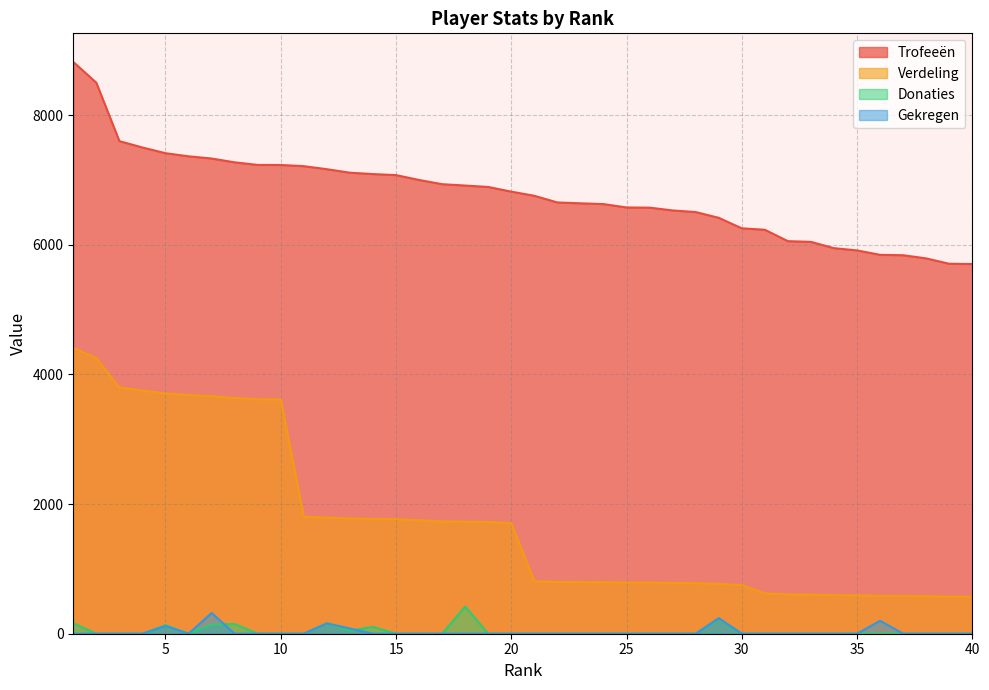

Reading right to left, list all the values displayed in this chart.

Trofeeën: 40=5703	39=5707	38=5790	37=5839	36=5845	35=5913	34=5948	33=6045	32=6056	31=6232	30=6254	29=6416	28=6505	27=6530	26=6573	25=6576	24=6628	23=6640	22=6653	21=6756	20=6820	19=6892	18=6914	17=6935	16=7000	15=7075	14=7091	13=7112	12=7166	11=7213	10=7231	9=7232	8=7272	7=7331	6=7365	5=7413	4=7501	3=7599	2=8500	1=8821
Verdeling: 40=570	39=570	38=579	37=583	36=584	35=591	34=594	33=604	32=605	31=623	30=750	29=769	28=780	27=783	26=788	25=789	24=795	23=796	22=798	21=810	20=1705	19=1723	18=1728	17=1733	16=1750	15=1768	14=1772	13=1778	12=1791	11=1803	10=3615	9=3616	8=3636	7=3665	6=3682	5=3706	4=3750	3=3799	2=4250	1=4410
Donaties: 40=0	39=0	38=0	37=0	36=0	35=0	34=0	33=0	32=0	31=0	30=0	29=234	28=0	27=0	26=0	25=0	24=0	23=0	22=0	21=0	20=0	19=0	18=420	17=0	16=0	15=0	14=106	13=48	12=158	11=0	10=0	9=0	8=150	7=140	6=0	5=132	4=0	3=0	2=0	1=162
Gekregen: 40=0	39=0	38=0	37=0	36=200	35=0	34=0	33=0	32=0	31=0	30=0	29=240	28=0	27=0	26=0	25=0	24=0	23=0	22=0	21=0	20=0	19=0	18=0	17=0	16=0	15=0	14=0	13=80	12=160	11=0	10=0	9=0	8=0	7=320	6=0	5=120	4=0	3=0	2=0	1=0